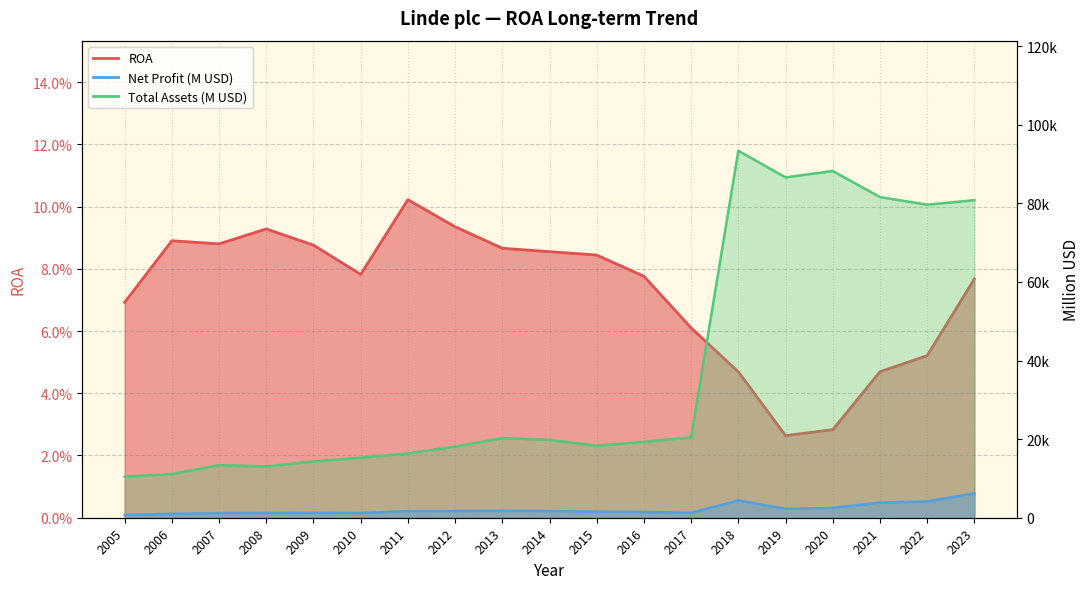

Where is the first local maximum for Total Assets (B)?

2007